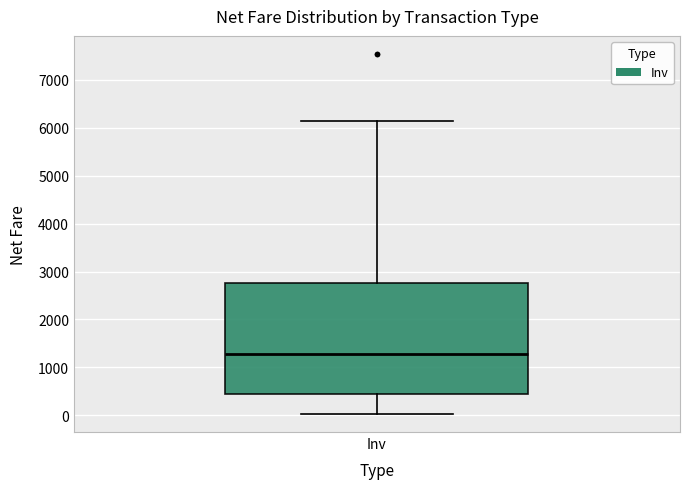

Read this box plot against the y-axis: the position of the median line, the range covered by the box, and the ends of both whiskers. The values are not printed on the chart, so give them approximately, as read against the axis.

median 1300, box 500 to 2800, whiskers 0 to 6100